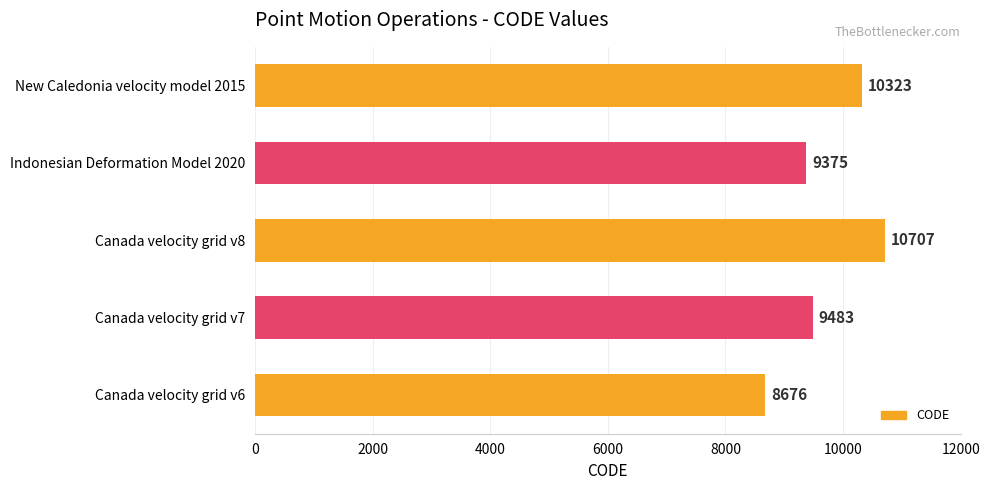

At which label is the value closest to 9691?

Canada velocity grid v7